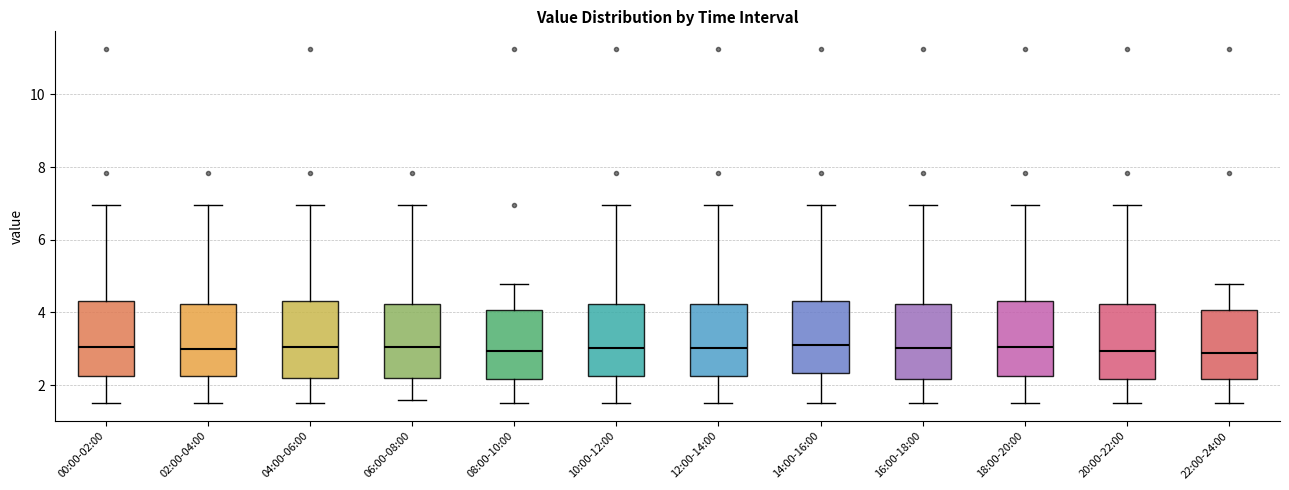

Reading left to right, transcribe this box plot: for each box, give where its median line is, the range the box spans, and where its two whiskers end, as read against the y-axis. The values are not printed on the chart, so give them approximately, as read against the axis.

00:00-02:00: median 3.0, box 2.2 to 4.4, whiskers 1.6 to 7.0
02:00-04:00: median 3.0, box 2.2 to 4.2, whiskers 1.6 to 7.0
04:00-06:00: median 3.0, box 2.2 to 4.4, whiskers 1.6 to 7.0
06:00-08:00: median 3.0, box 2.2 to 4.2, whiskers 1.6 to 7.0
08:00-10:00: median 3.0, box 2.2 to 4.0, whiskers 1.6 to 4.8
10:00-12:00: median 3.0, box 2.2 to 4.2, whiskers 1.6 to 7.0
12:00-14:00: median 3.0, box 2.2 to 4.2, whiskers 1.6 to 7.0
14:00-16:00: median 3.2, box 2.4 to 4.4, whiskers 1.6 to 7.0
16:00-18:00: median 3.0, box 2.2 to 4.2, whiskers 1.6 to 7.0
18:00-20:00: median 3.0, box 2.2 to 4.4, whiskers 1.6 to 7.0
20:00-22:00: median 3.0, box 2.2 to 4.2, whiskers 1.6 to 7.0
22:00-24:00: median 2.8, box 2.2 to 4.0, whiskers 1.6 to 4.8